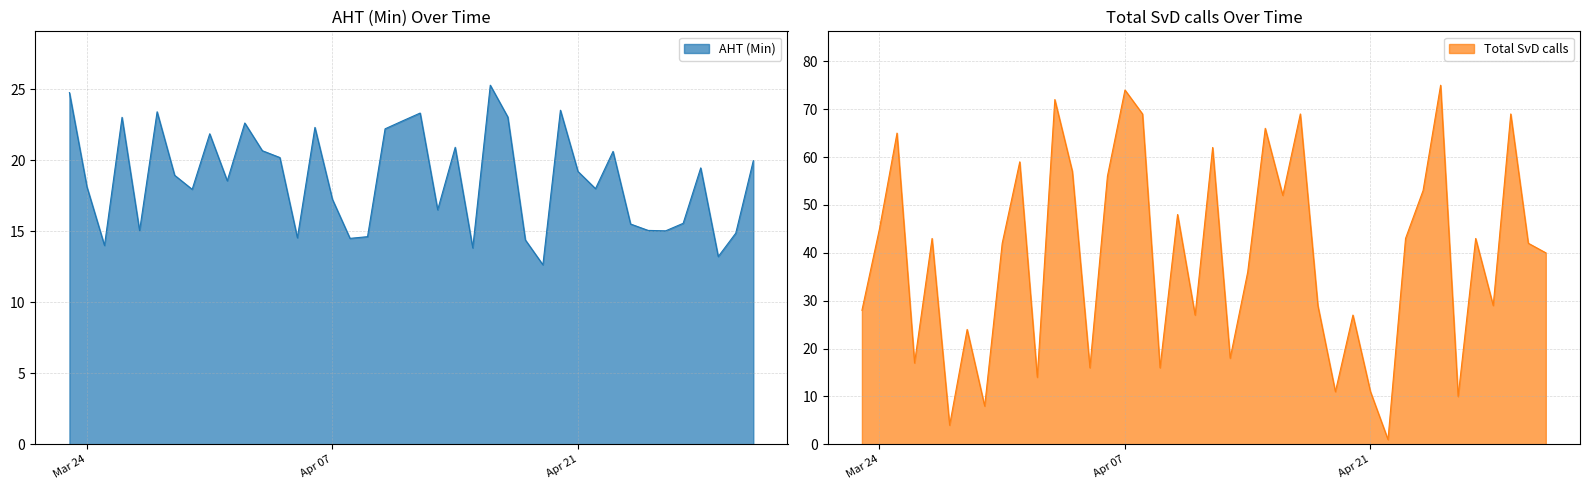

In AHT (Min), how many points are higher than both neighbors (excluding endpoints)?

11